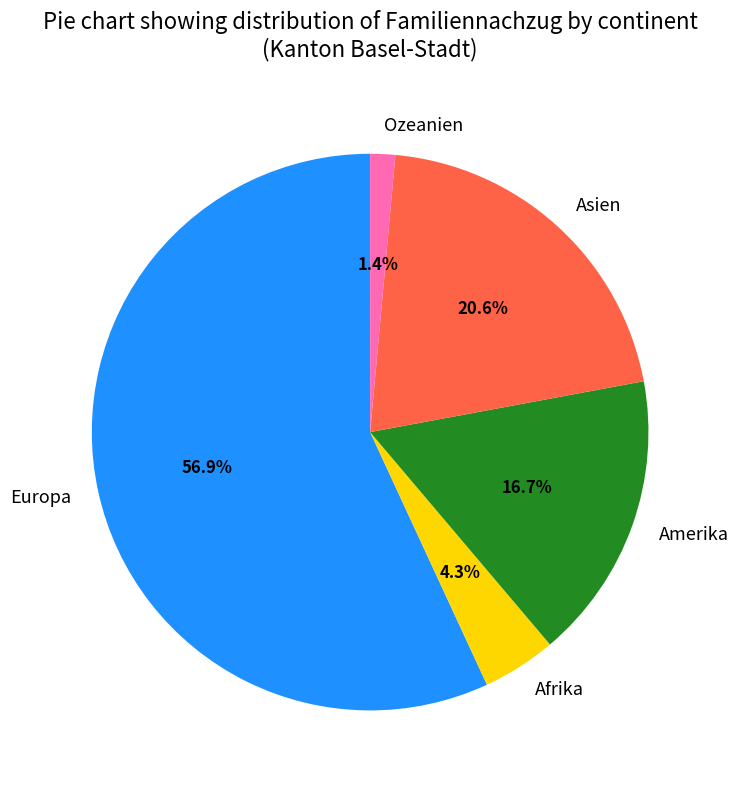

Which has a higher value, Ozeanien or Amerika?

Amerika